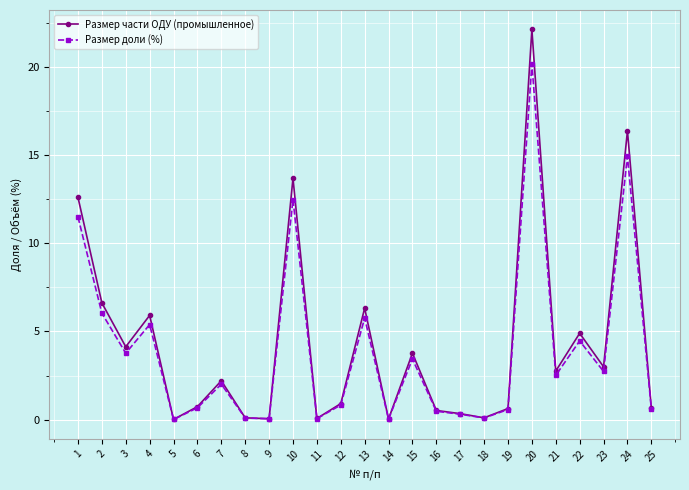

How many data points in Размер части ОДУ (промышленное) are above 2?

13